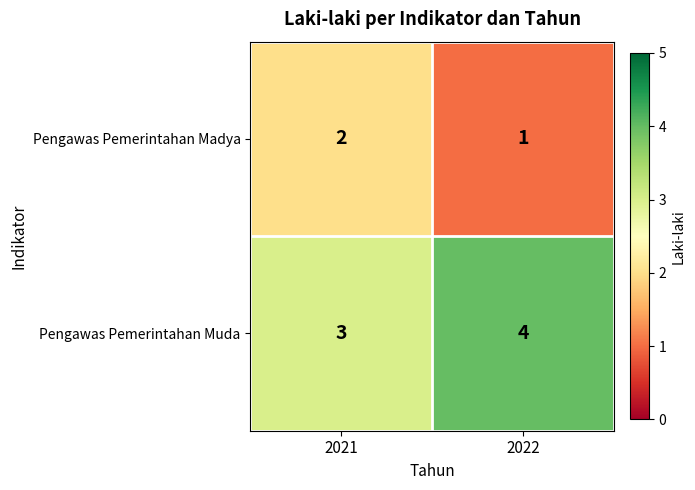

Is the value of Pengawas Pemerintahan Muda at 2021 greater than the value of Pengawas Pemerintahan Madya at 2021?

Yes